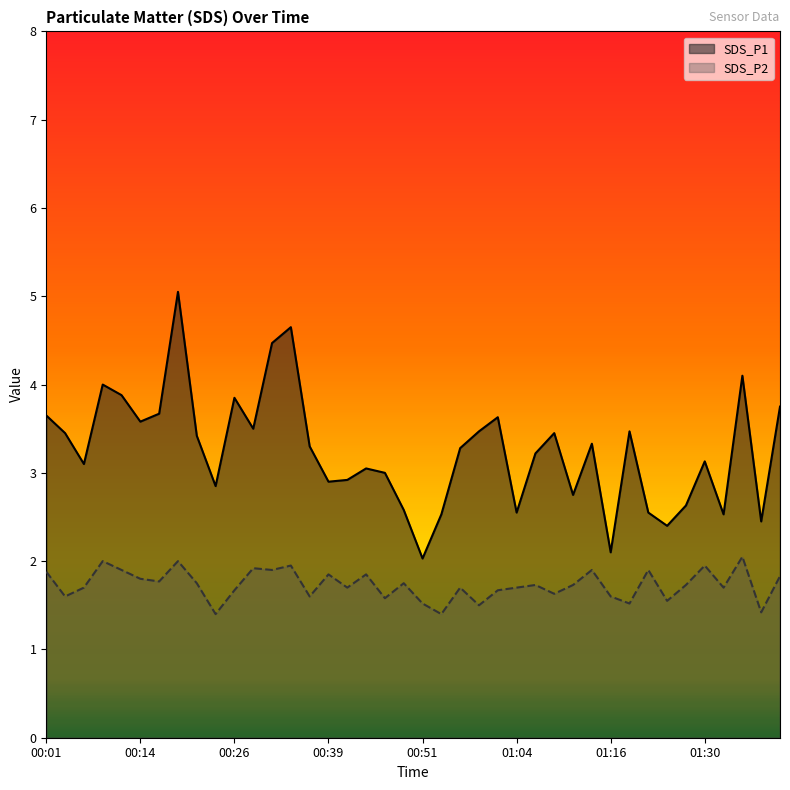

Reading left to right, transcribe all the data shown in this chart.

SDS_P1: 3.6	3.5	3.1	4.0	3.9	3.6	3.7	5.0	3.4	2.9	3.9	3.5	4.5	4.7	3.3	2.9	2.9	3.0	3.0	2.6	2.0	2.5	3.3	3.5	3.6	2.5	3.2	3.5	2.8	3.3	2.1	3.5	2.5	2.4	2.6	3.1	2.5	4.1	2.5	3.8
SDS_P2: 1.9	1.6	1.7	2.0	1.9	1.8	1.8	2.0	1.8	1.4	1.7	1.9	1.9	1.9	1.6	1.9	1.7	1.9	1.6	1.8	1.5	1.4	1.7	1.5	1.7	1.7	1.7	1.6	1.7	1.9	1.6	1.5	1.9	1.6	1.7	1.9	1.7	2.0	1.4	1.8